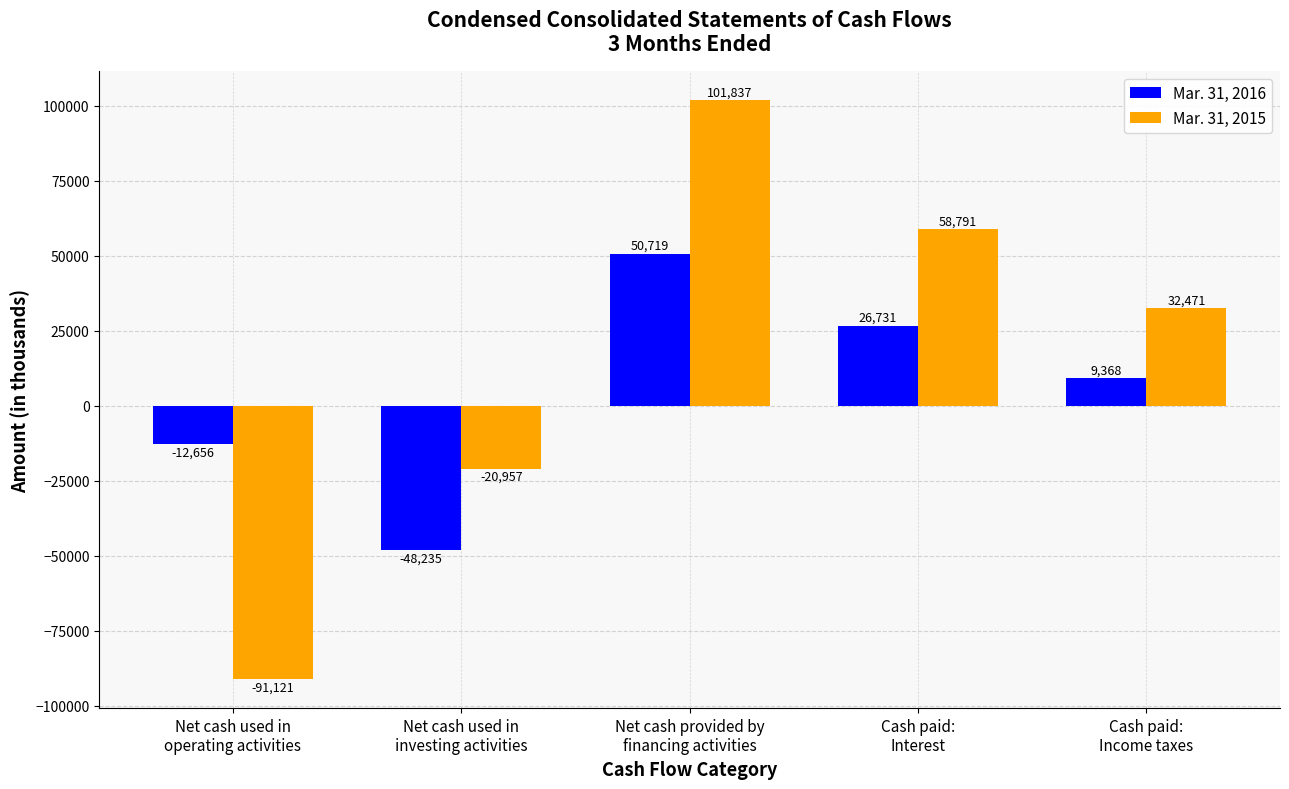

How many bars are there in each group?

2